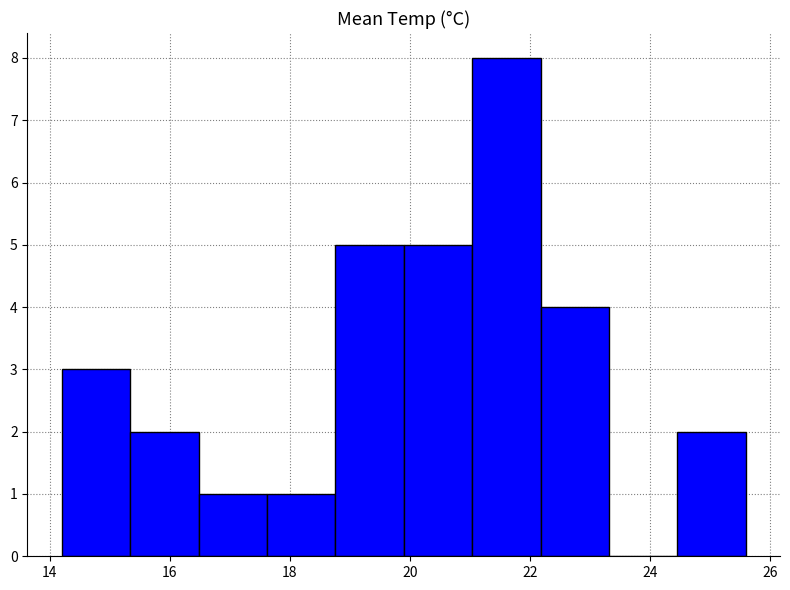

Over which range of the x-axis is the bar tallest?

21.04 to 22.18